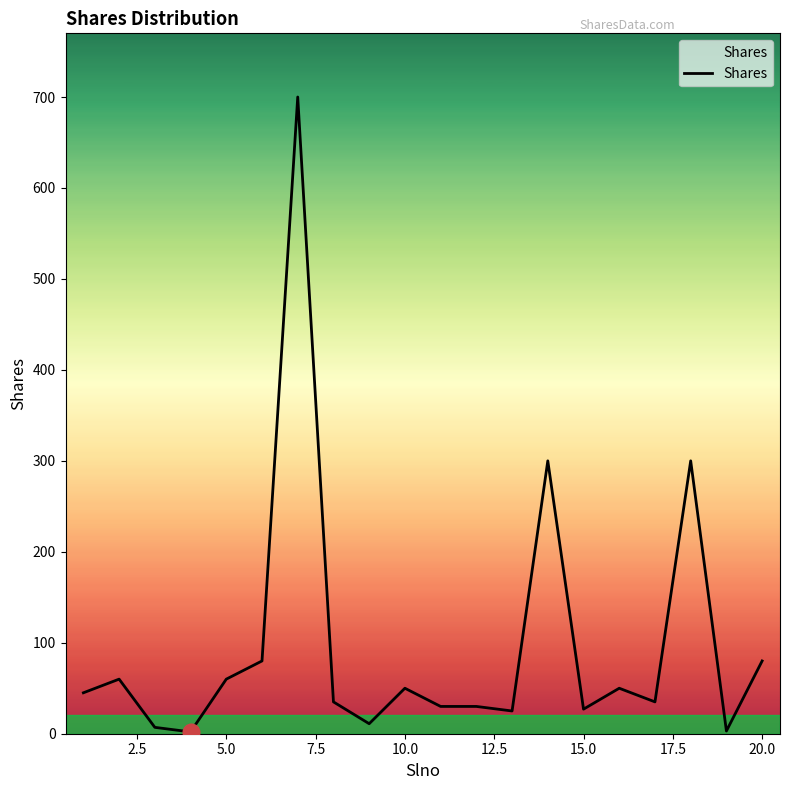

What is the sum of all values?

1930